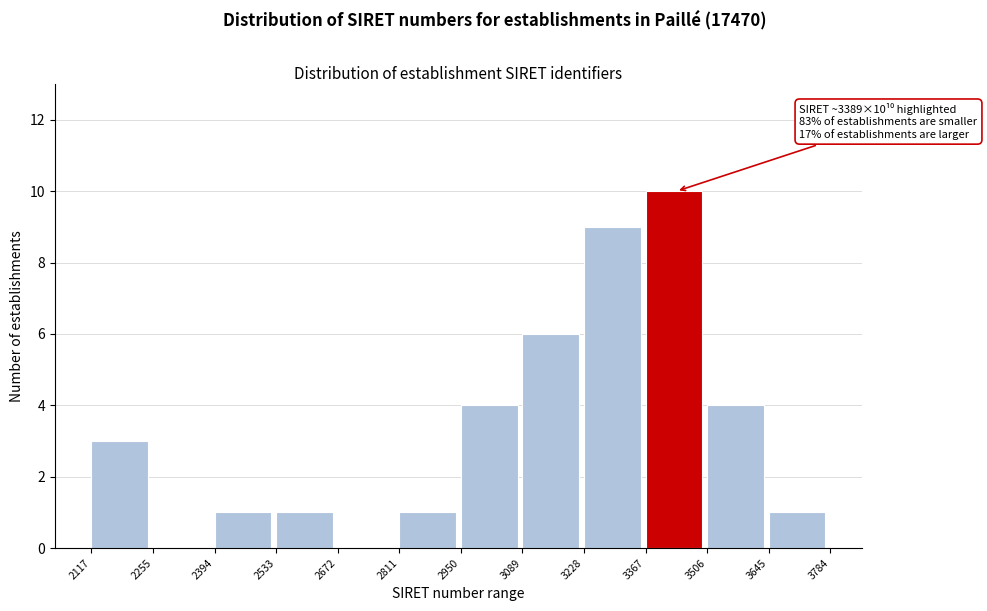

Reading left to right, list all the values displayed in this chart.

2117=3	2255=0	2394=1	2533=1	2672=0	2811=1	2950=4	3089=6	3228=9	3367=10	3506=4	3645=1